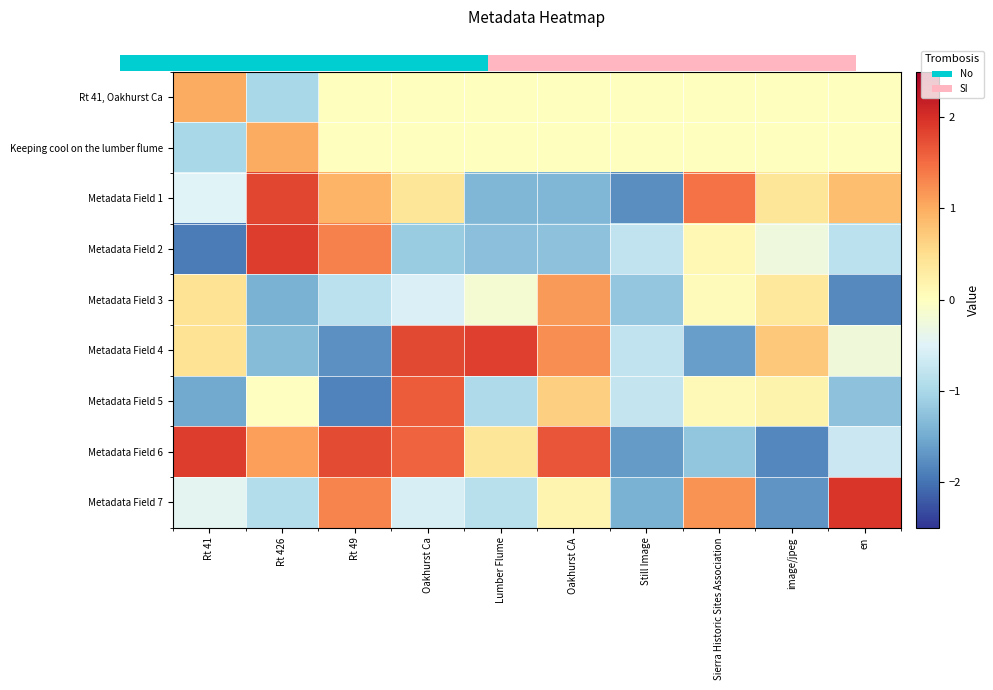

At which category does the chart reach its peak across all series?

en